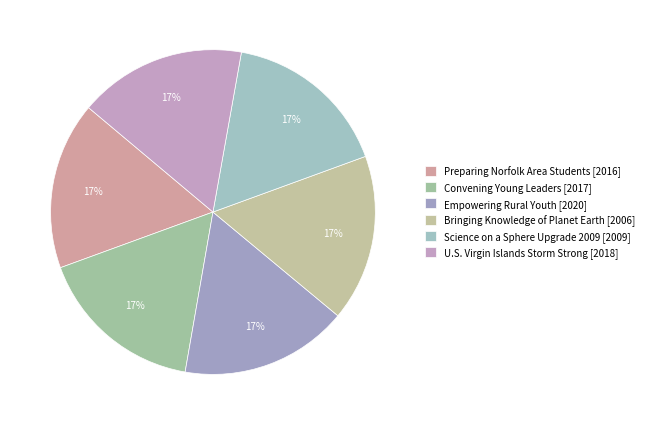

Which has a higher value, Empowering Rural Youth or Convening Young Leaders?

Empowering Rural Youth